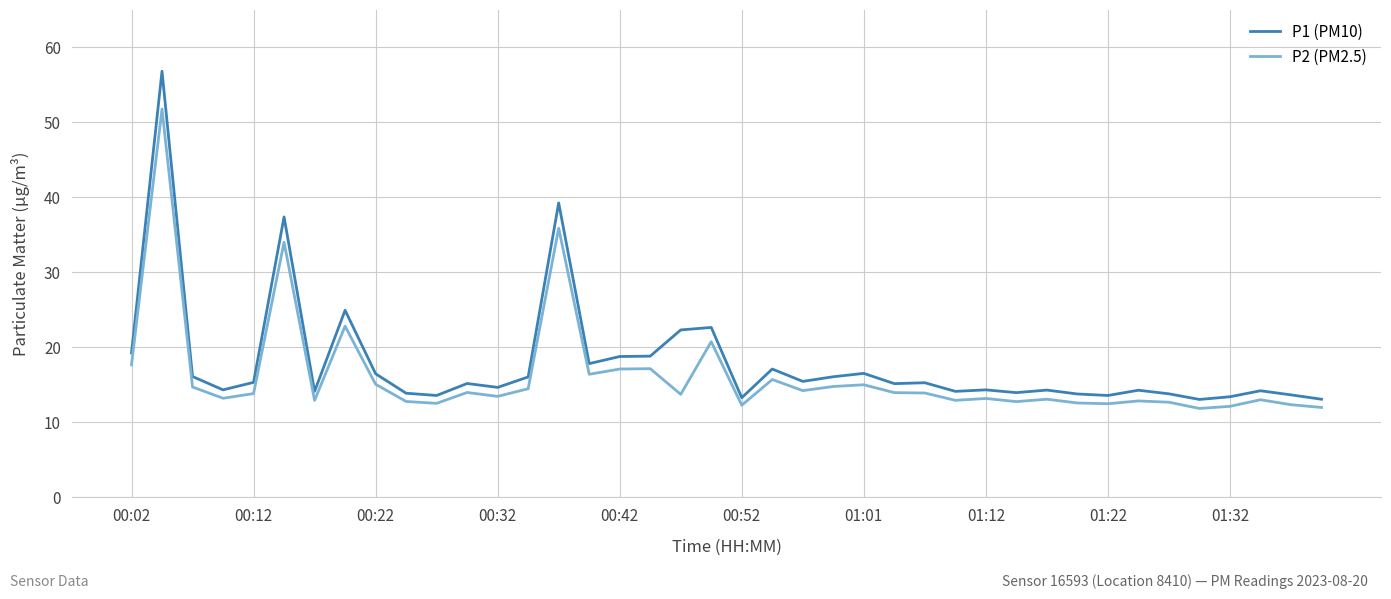

Does the chart have visible grid lines?

Yes